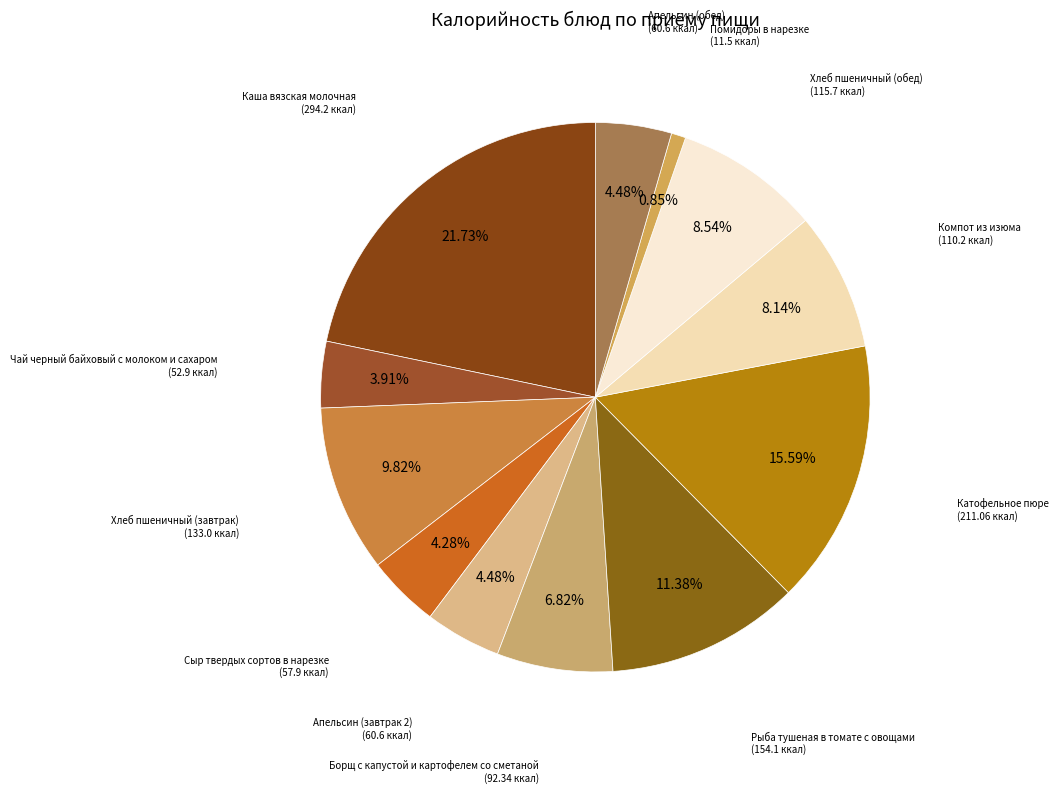

Is there a majority slice in this chart?

No